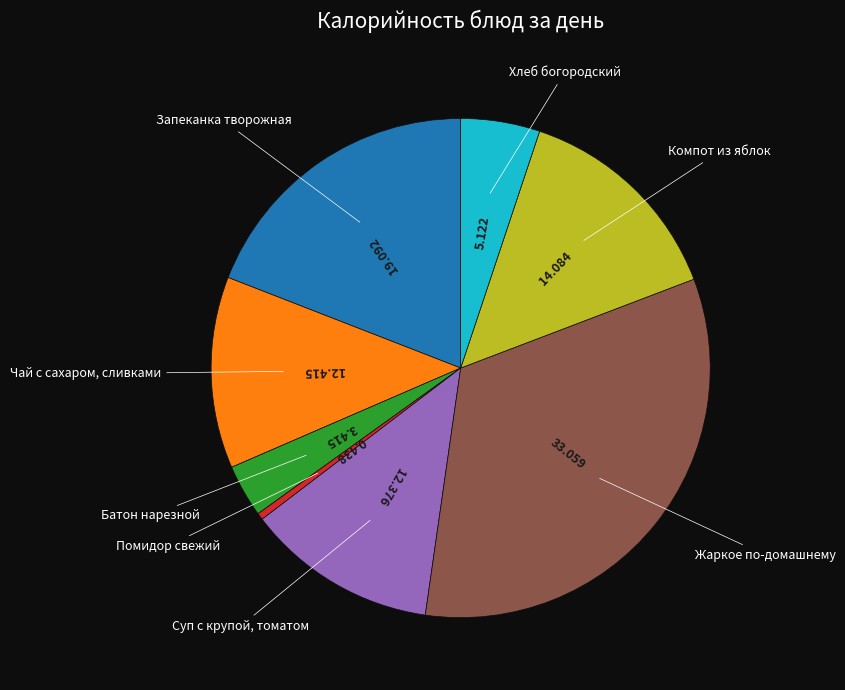

Is there any slice that represents more than half of the pie?

No